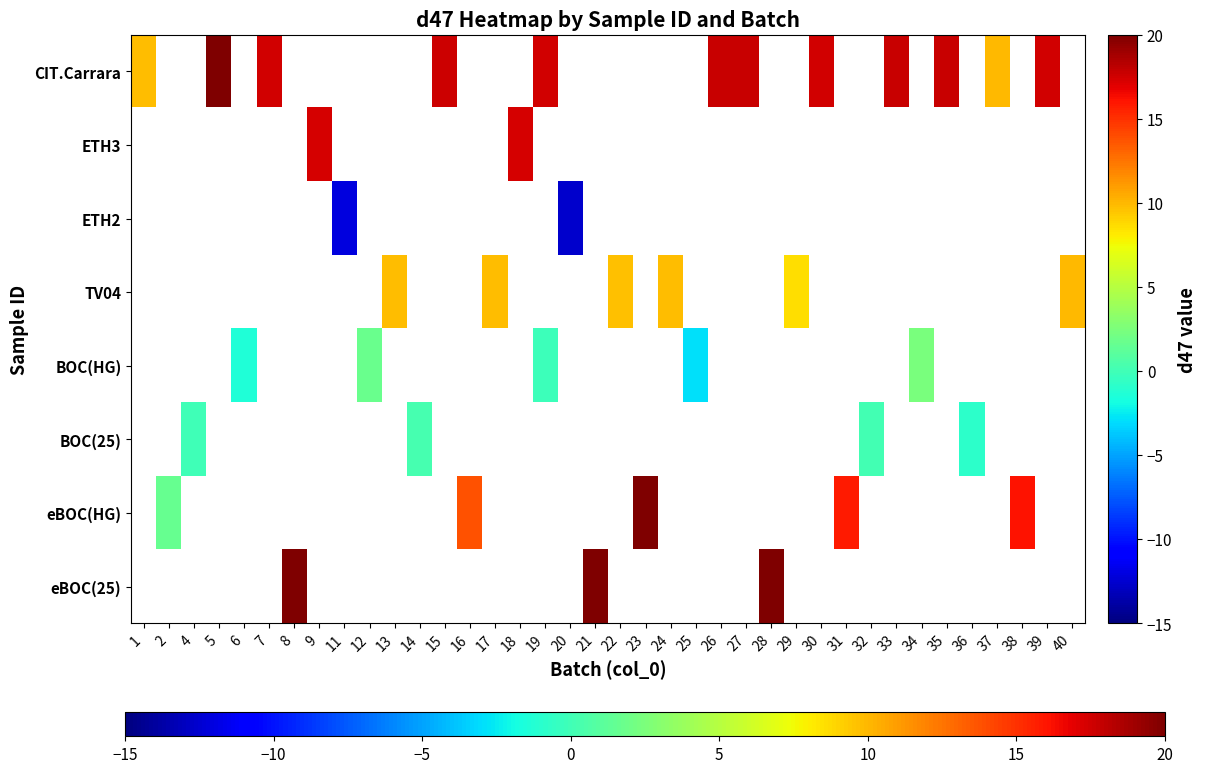

Which category has the highest value across all series?

21